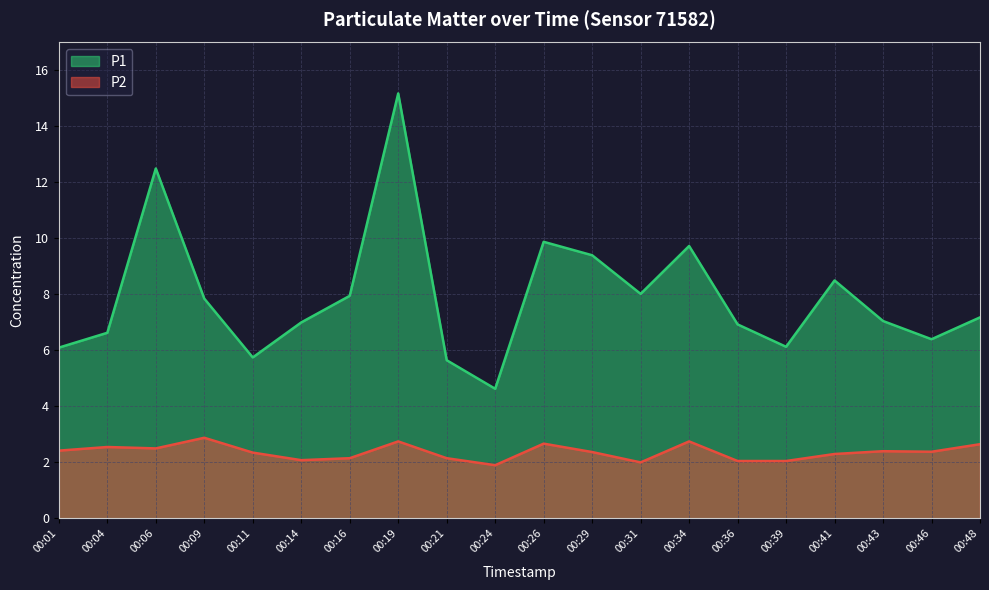

Rank the series by their average value, from highest to lowest.

P1, P2